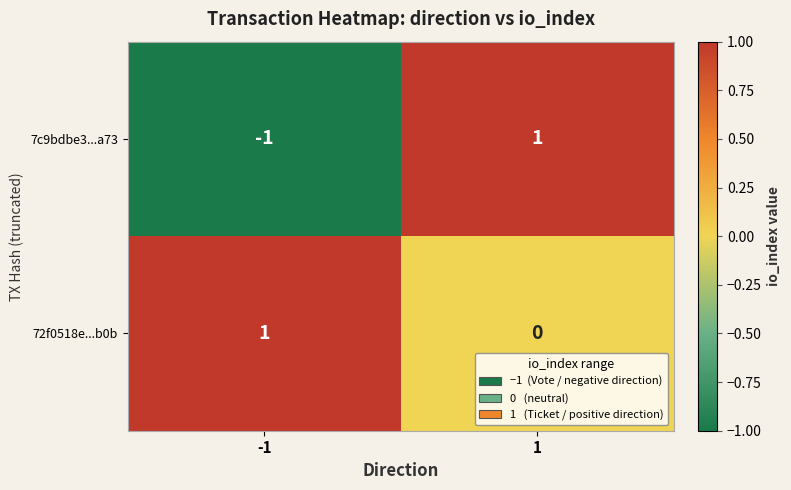

Is it true that 72f0518e...b0b equals 0 at 1?

True